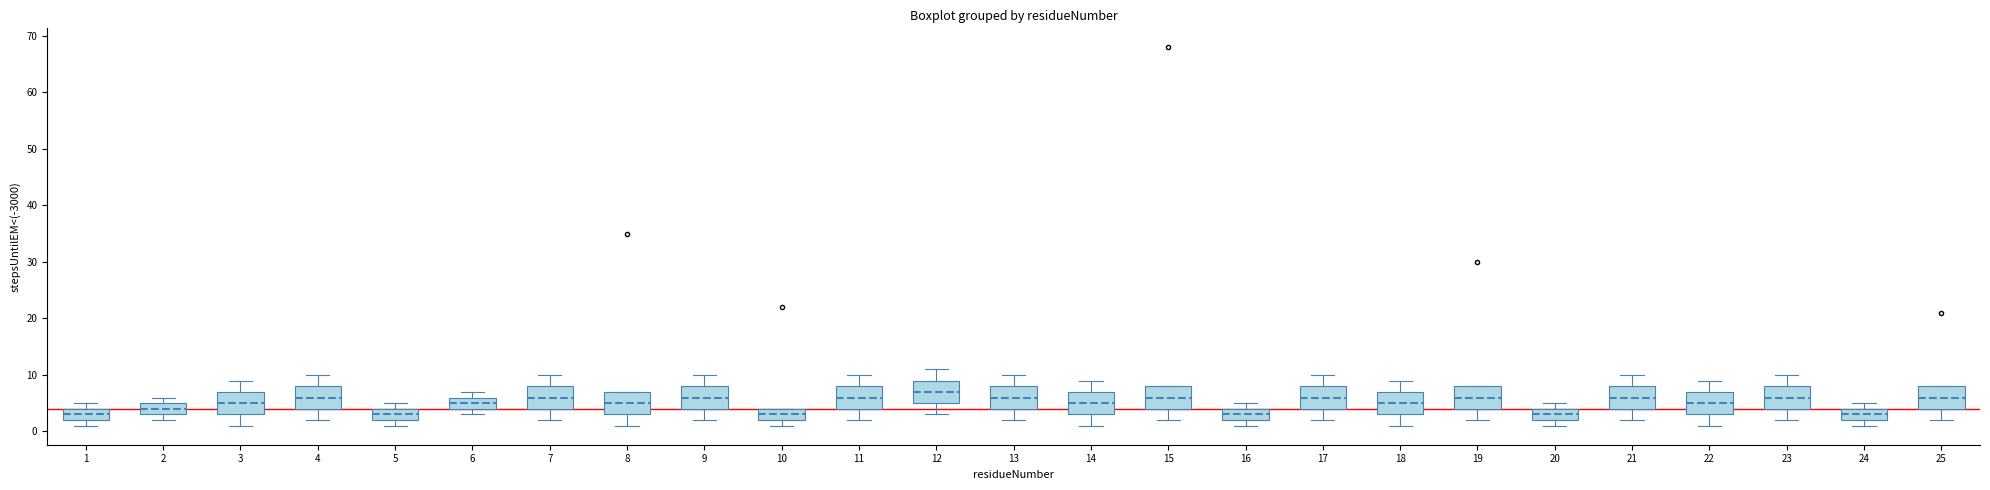

Where is the upper edge of the box at x = 3 on the y-axis? The values are not printed on the chart, so give them approximately, as read against the axis.

7